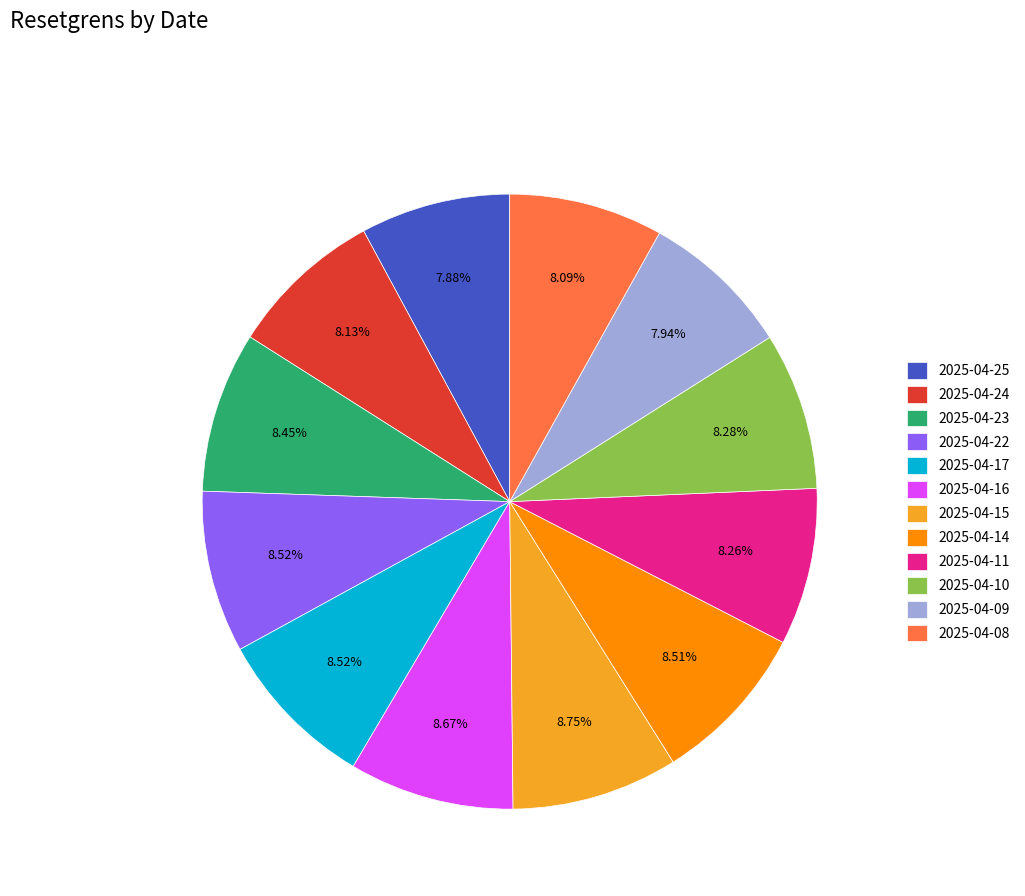

Is the sum of 2025-04-22 and 2025-04-15 greater than half?

No